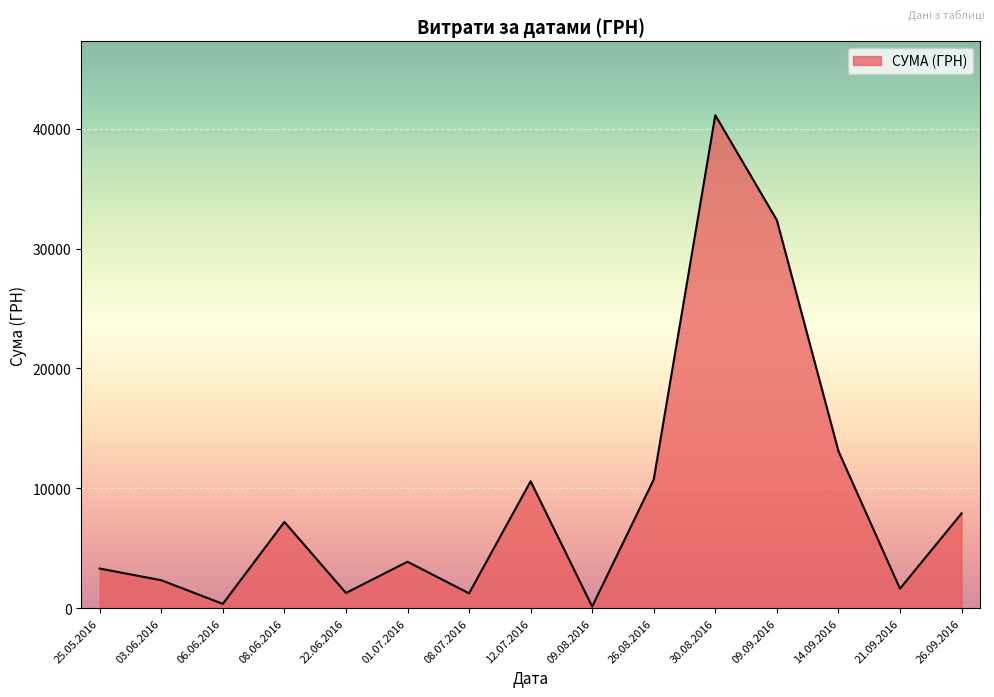

What is the greatest value displayed?

41121.0